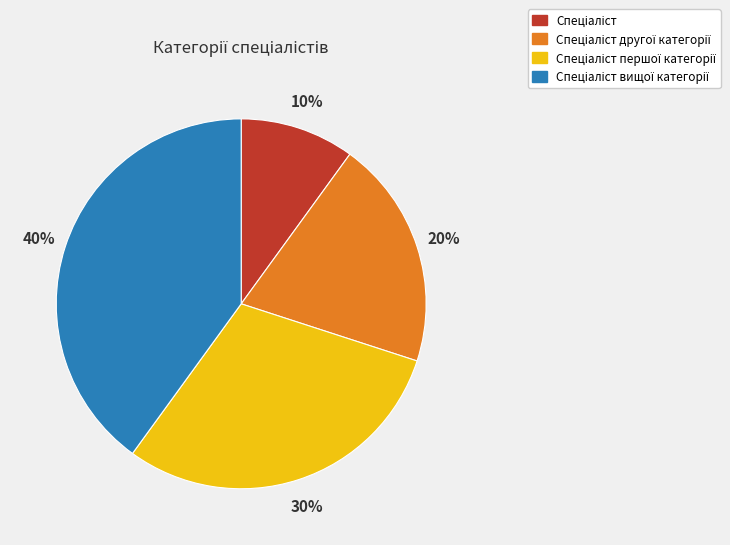

To the nearest percent, what is the average slice percentage?

25%